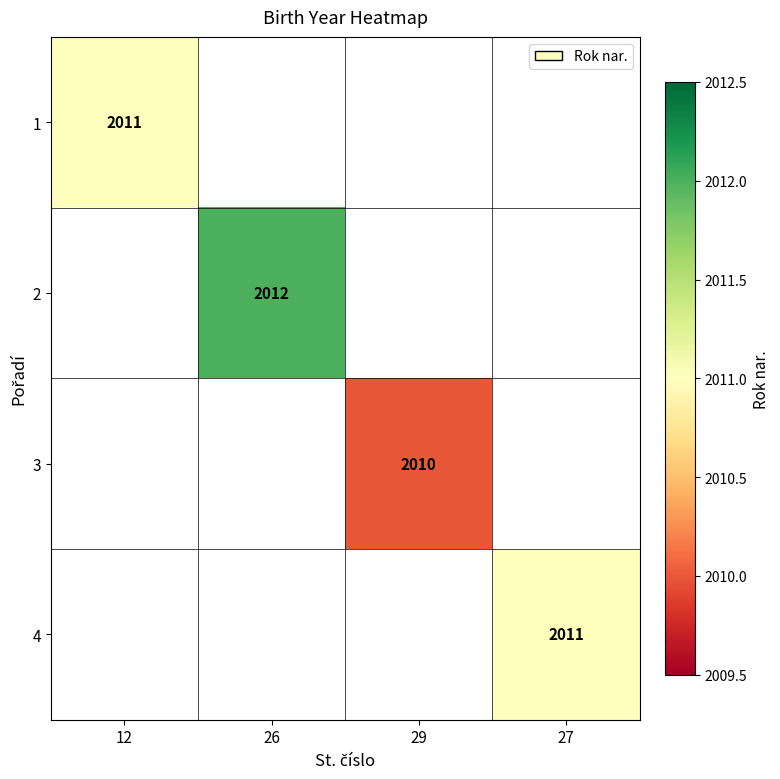

The value of 3 at 29 is 1218. True or false?

False